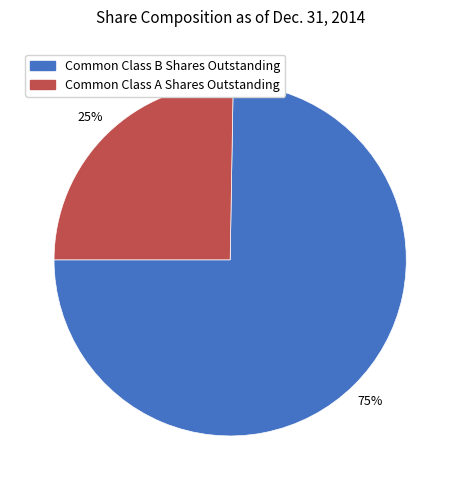

Approximately how many times larger is the value at Common Class B Shares Outstanding compared to Common Class A Shares Outstanding?

3.0